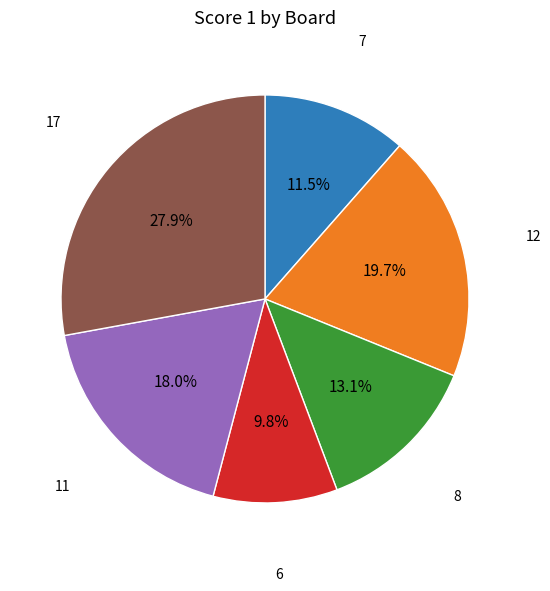

Is there any slice that represents more than half of the pie?

No